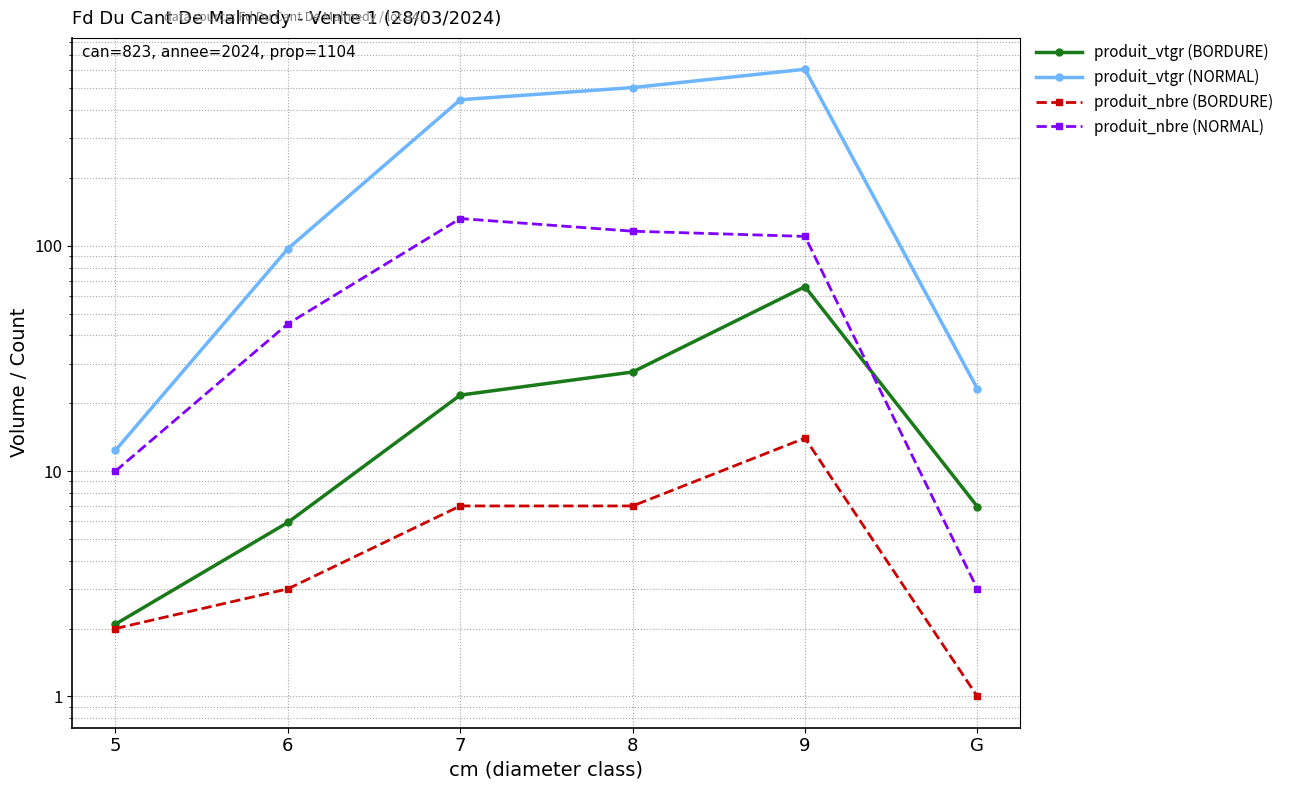

Reading left to right, list all the values displayed in this chart.

produit_vtgr (BORDURE): 2.1	5.9	21.7	27.5	65.8	7.0
produit_vtgr (NORMAL): 12.4	97.0	444.6	503.3	607.0	23.2
produit_nbre (BORDURE): 2.0	3.0	7.0	7.0	14.0	1.0
produit_nbre (NORMAL): 10.0	45.0	132.0	116.0	110.0	3.0